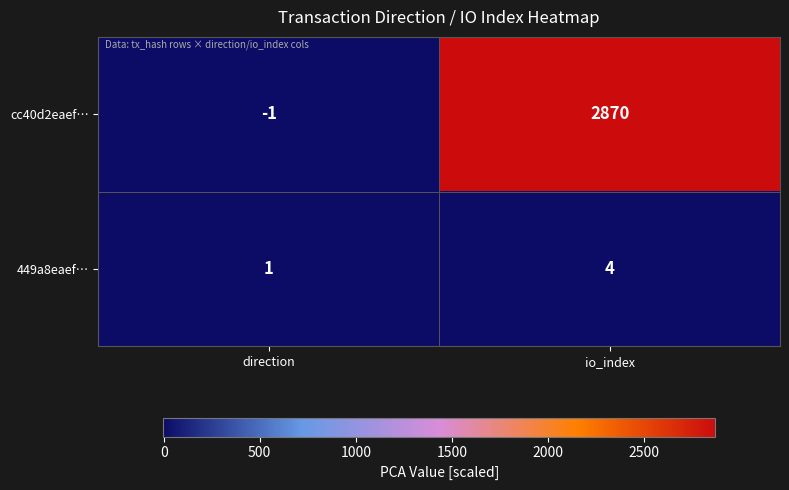

The value of 449a8eaef… at io_index is 1. True or false?

False